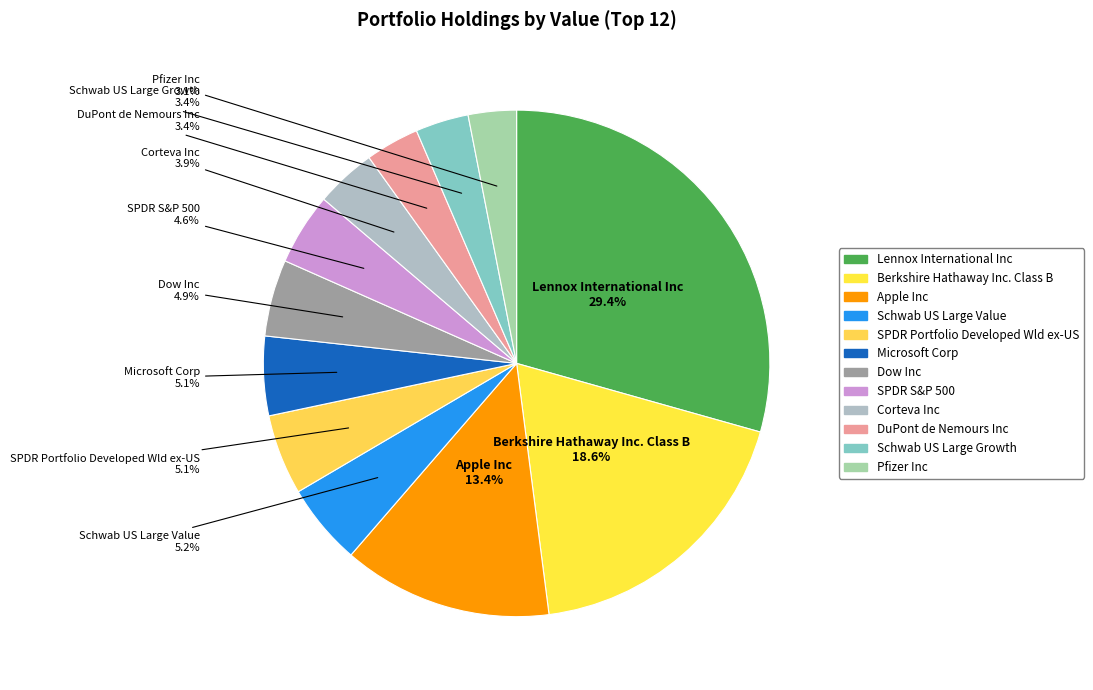

Which slice is the largest?

Lennox International Inc